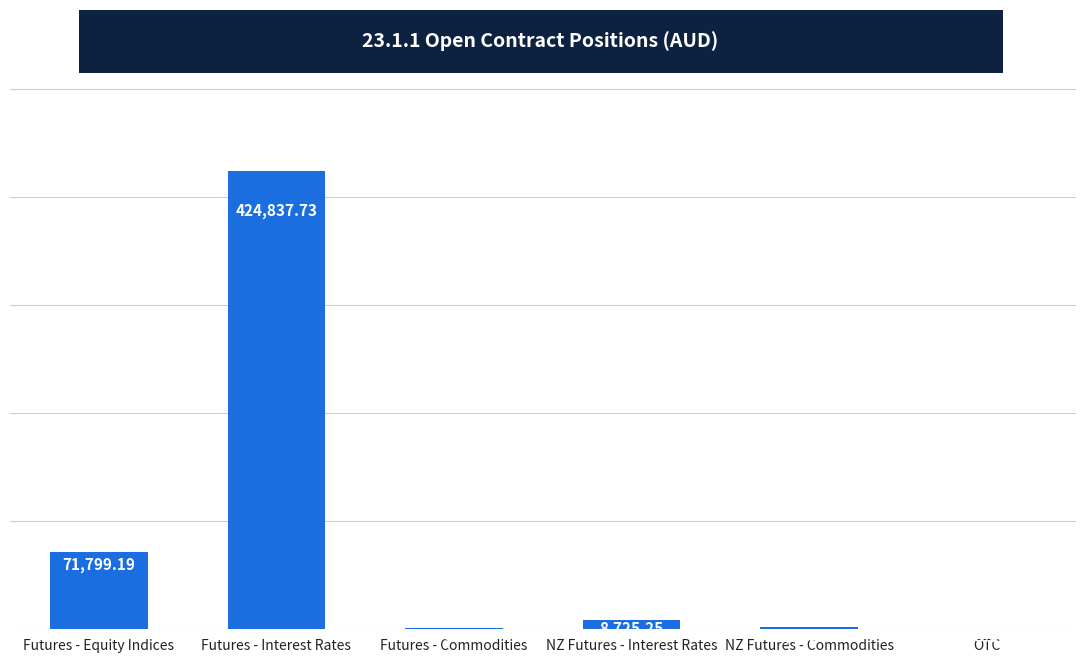

What is the approximate value at Futures - Equity Indices?

71799.2